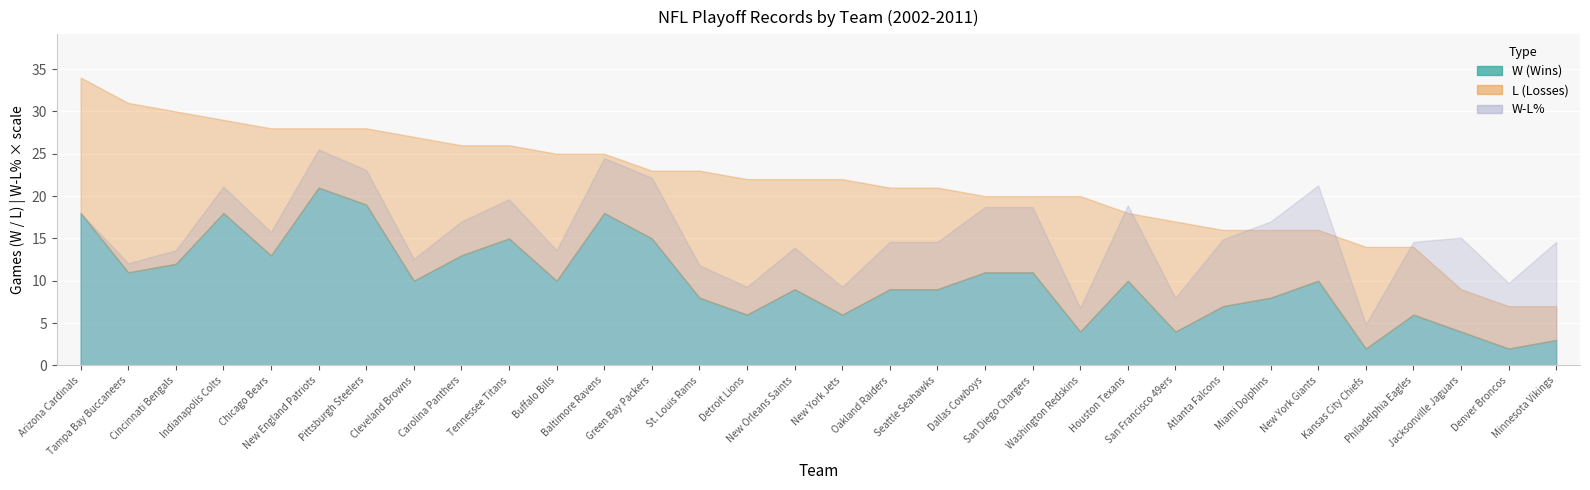

What is the sum of the W values at Cleveland Browns and Indianapolis Colts?

28.0